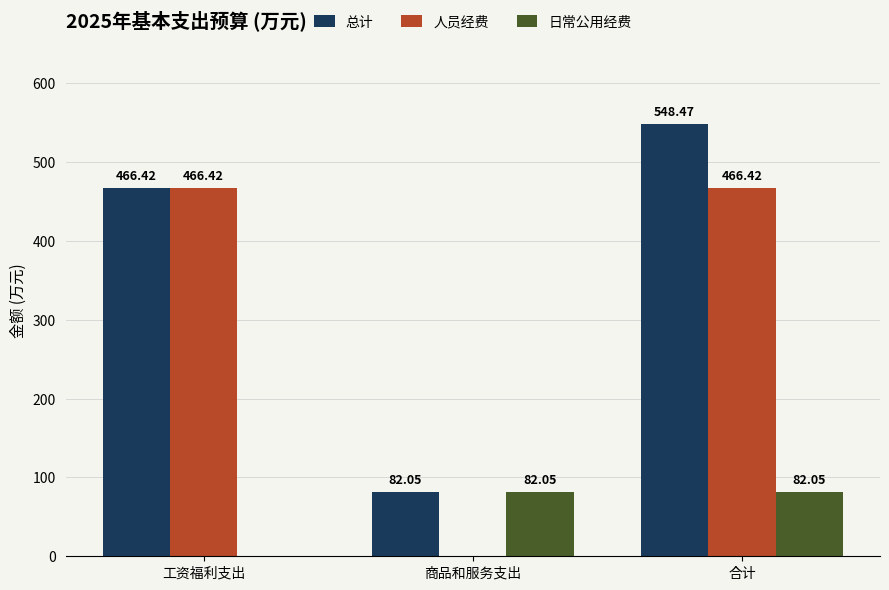

The 人员经费 series shows -247.0 at 商品和服务支出. True or false?

False